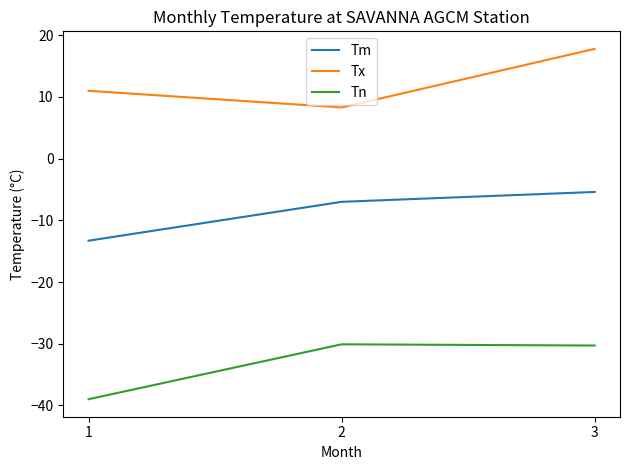

What is the difference between the highest and lowest values at 2?

38.4